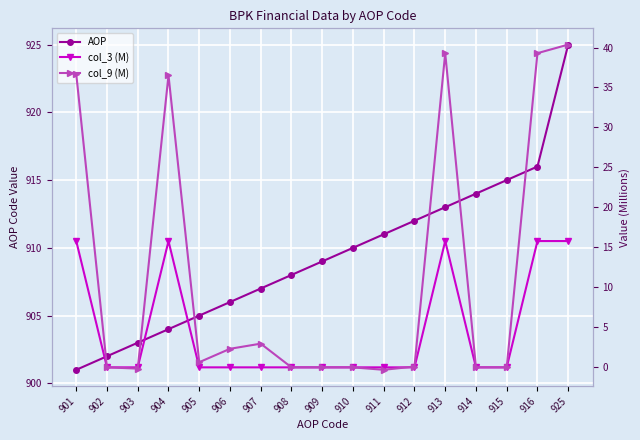

Reading left to right, transcribe all the data shown in this chart.

AOP: 901.0	902.0	903.0	904.0	905.0	906.0	907.0	908.0	909.0	910.0	911.0	912.0	913.0	914.0	915.0	916.0	925.0
col_3 (M): 15.8	0.0	0.0	15.8	0.0	0.0	0.0	0.0	0.0	0.0	0.0	0.0	15.8	0.0	0.0	15.8	15.8
col_9 (M): 36.7	0.0	-0.2	36.5	0.6	2.3	3.0	0.0	0.0	0.0	-0.3	0.1	39.3	0.0	0.0	39.3	40.4